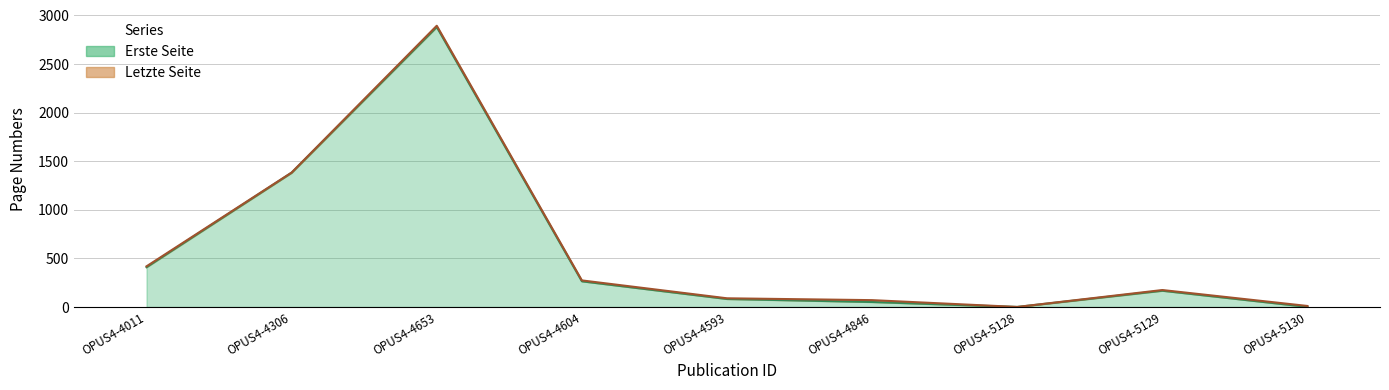

Reading left to right, transcribe all the data shown in this chart.

Erste Seite: 409	1381	2880	264	82	51	0	167	1
Letzte Seite: 418	1383	2893	273	89	70	0	174	10